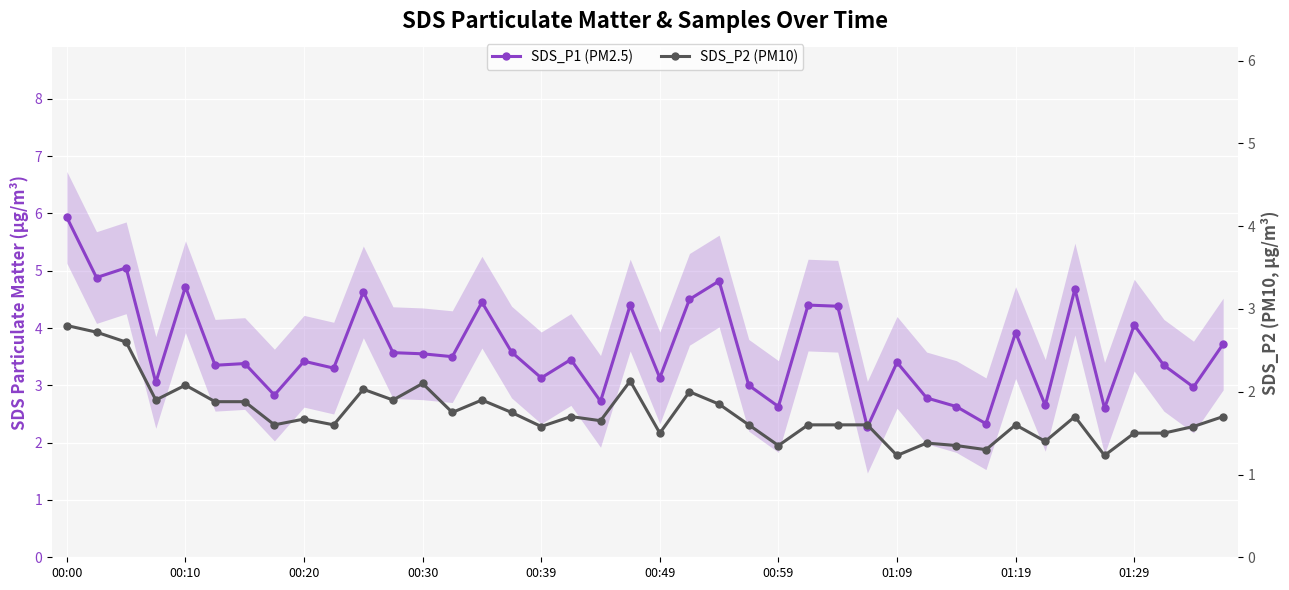

Is it true that SDS_P1 (PM2.5) equals 3.1 at 00:39?

True